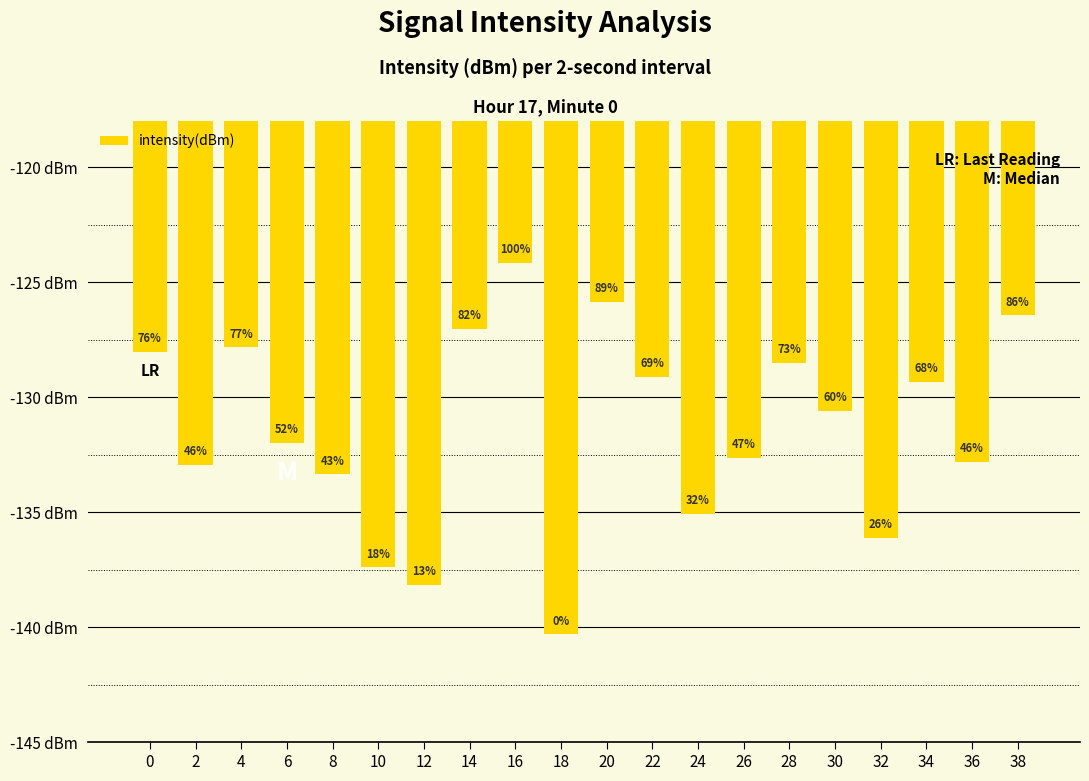

Are the bars grouped side by side (vs. stacked)?

No